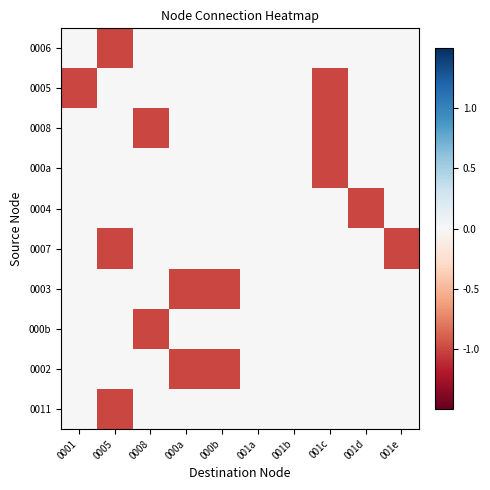

Reading left to right, what are all the values shown in this chart?

0006: 0001=0	0005=-1	0008=0	000a=0	000b=0	001a=0	001b=0	001c=0	001d=0	001e=0
0005: 0001=-1	0005=0	0008=0	000a=0	000b=0	001a=0	001b=0	001c=-1	001d=0	001e=0
0008: 0001=0	0005=0	0008=-1	000a=0	000b=0	001a=0	001b=0	001c=-1	001d=0	001e=0
000a: 0001=0	0005=0	0008=0	000a=0	000b=0	001a=0	001b=0	001c=-1	001d=0	001e=0
0004: 0001=0	0005=0	0008=0	000a=0	000b=0	001a=0	001b=0	001c=0	001d=-1	001e=0
0007: 0001=0	0005=-1	0008=0	000a=0	000b=0	001a=0	001b=0	001c=0	001d=0	001e=-1
0003: 0001=0	0005=0	0008=0	000a=-1	000b=-1	001a=0	001b=0	001c=0	001d=0	001e=0
000b: 0001=0	0005=0	0008=-1	000a=0	000b=0	001a=0	001b=0	001c=0	001d=0	001e=0
0002: 0001=0	0005=0	0008=0	000a=-1	000b=-1	001a=0	001b=0	001c=0	001d=0	001e=0
0011: 0001=0	0005=-1	0008=0	000a=0	000b=0	001a=0	001b=0	001c=0	001d=0	001e=0